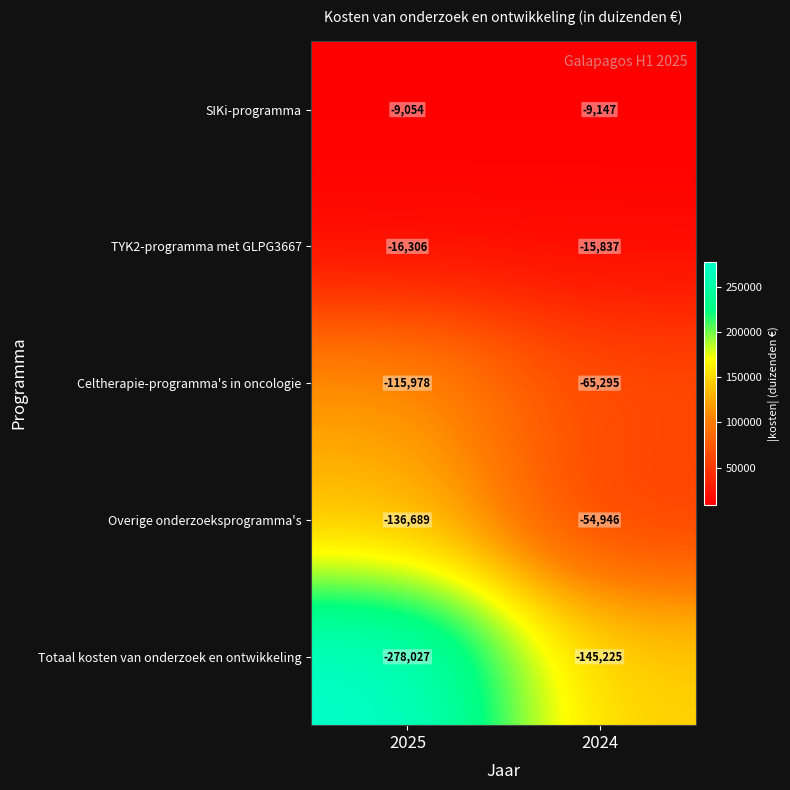

Reading right to left, list all the values displayed in this chart.

SIKi-programma: 2024=-9147	2025=-9054
TYK2-programma met GLPG3667: 2024=-15837	2025=-16306
Celtherapie-programma's in oncologie: 2024=-65295	2025=-115978
Overige onderzoeksprogramma's: 2024=-54946	2025=-136689
Totaal kosten van onderzoek en ontwikkeling: 2024=-145225	2025=-278027